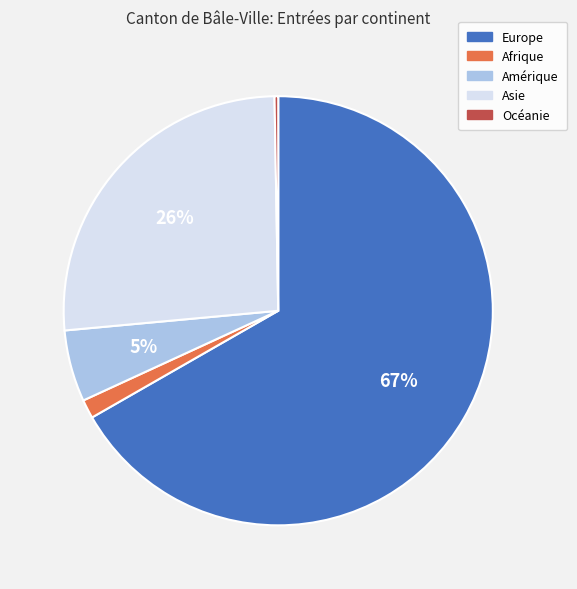

To the nearest percent, what is the average slice percentage?

20%